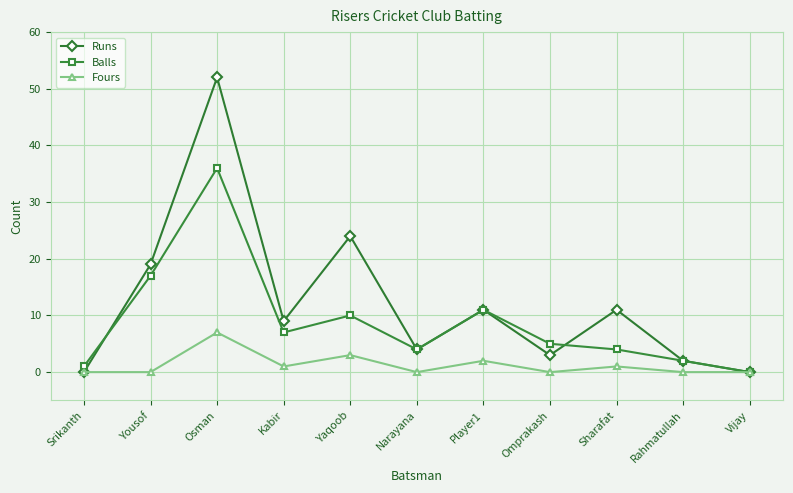

How many lines are shown in the chart?

3